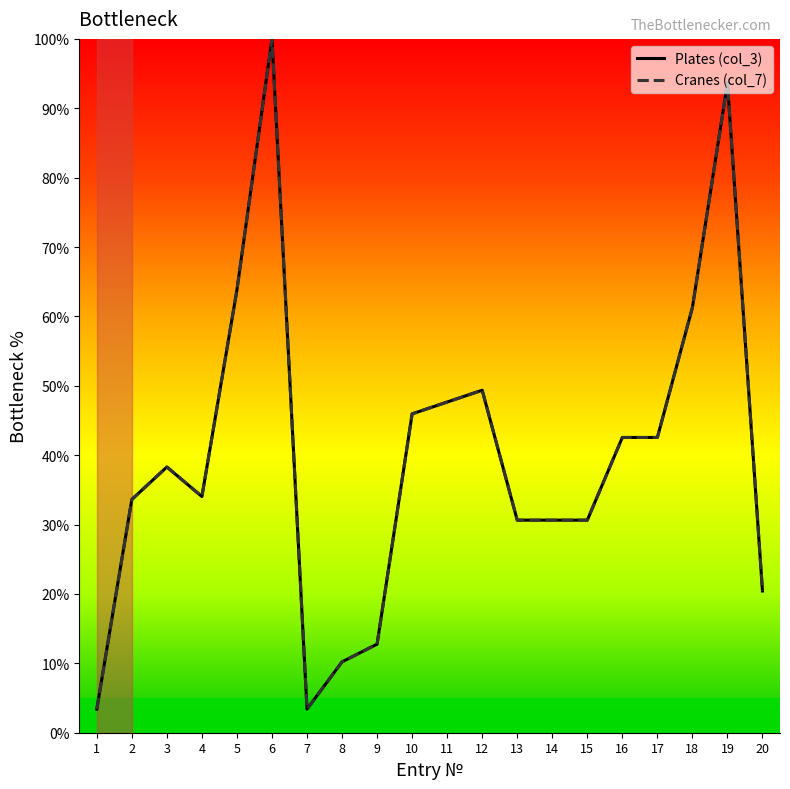

Is this an area chart (filled region under the line)?

No